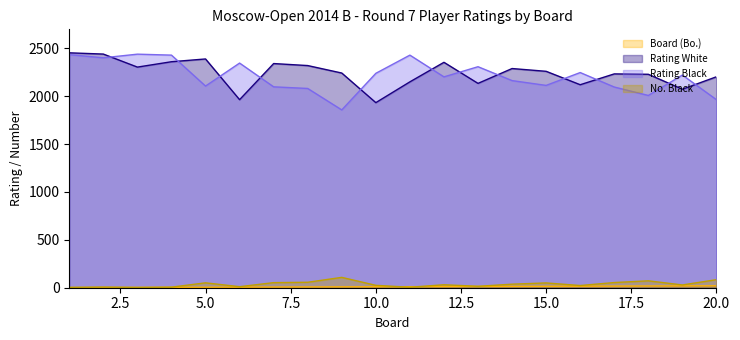

Reading left to right, transcribe all the data shown in this chart.

Board (Bo.): 1=1	2=2	3=3	4=4	5=5	6=6	7=7	8=8	9=9	10=10	11=11	12=12	13=13	14=14	15=15	16=16	17=17	18=18	19=19	20=20
Rating White: 1=2452	2=2439	3=2303	4=2359	5=2388	6=1963	7=2340	8=2319	9=2241	10=1932	11=2149	12=2353	13=2133	14=2288	15=2259	16=2119	17=2232	18=2228	19=2072	20=2202
Rating Black: 1=2433	2=2400	3=2438	4=2428	5=2105	6=2345	7=2097	8=2080	9=1856	10=2238	11=2428	12=2201	13=2307	14=2162	15=2112	16=2246	17=2095	18=2007	19=2220	20=1963
No. Black: 1=4	2=7	3=3	4=6	5=51	6=11	7=53	8=57	9=108	10=25	11=5	12=31	13=15	14=37	15=50	16=23	17=54	18=72	19=29	20=84